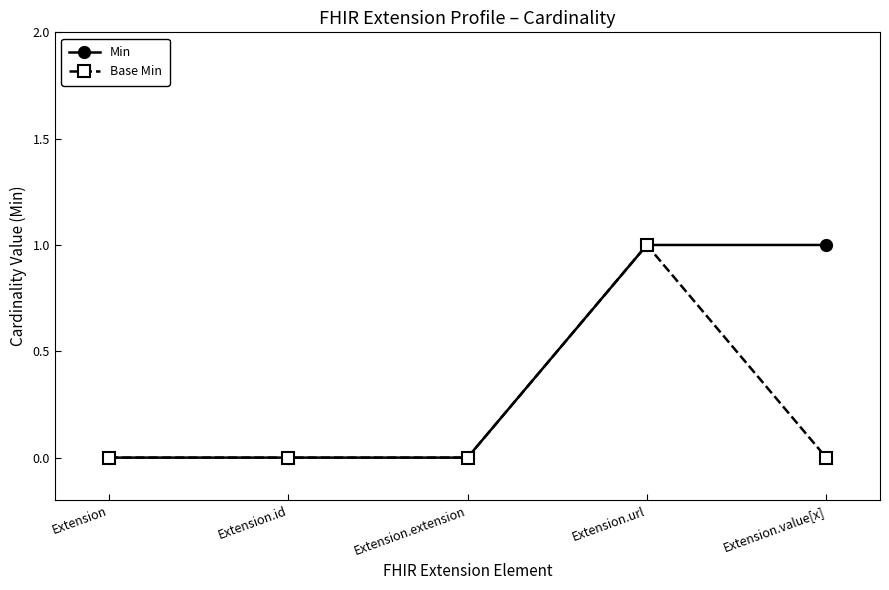

At which category is the sum across all series the highest?

Extension.url